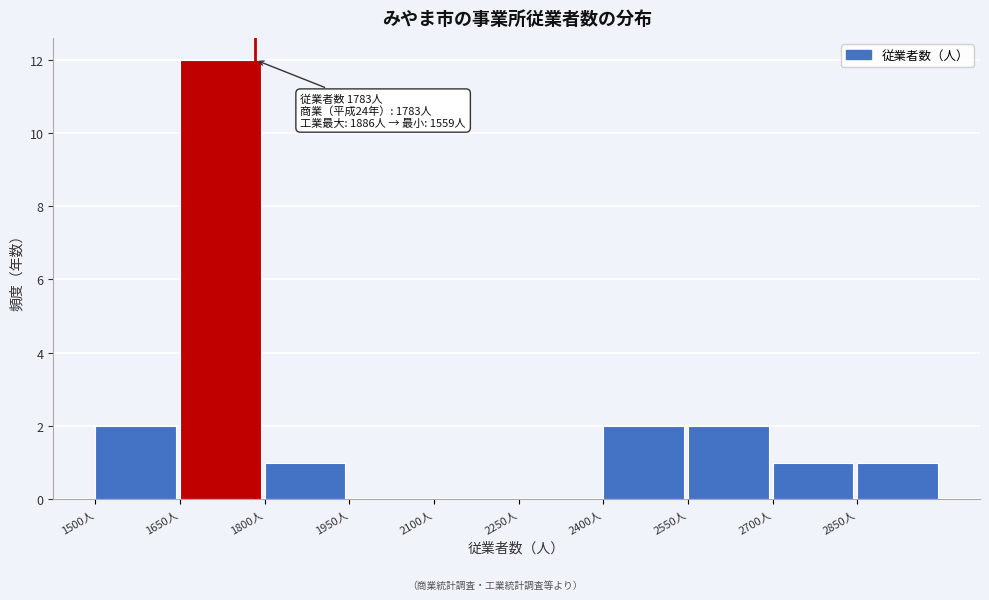

Which range on the x-axis has the tallest bar?

1650 to 1800